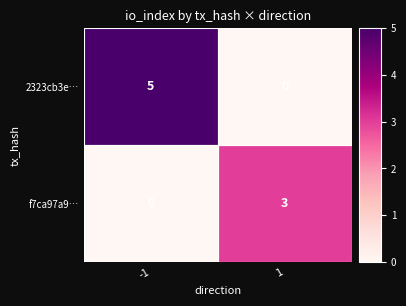

Is it true that f7ca97a9… equals 3 at 1?

True